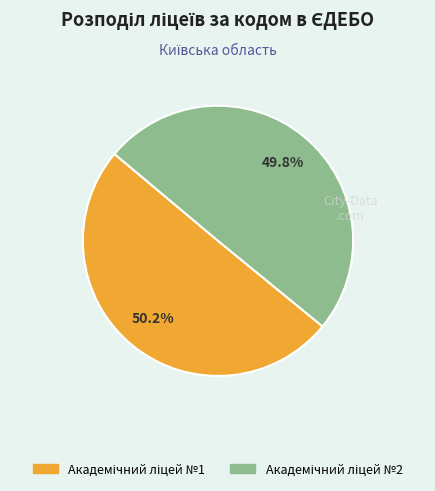

Does any single category account for the majority?

Yes